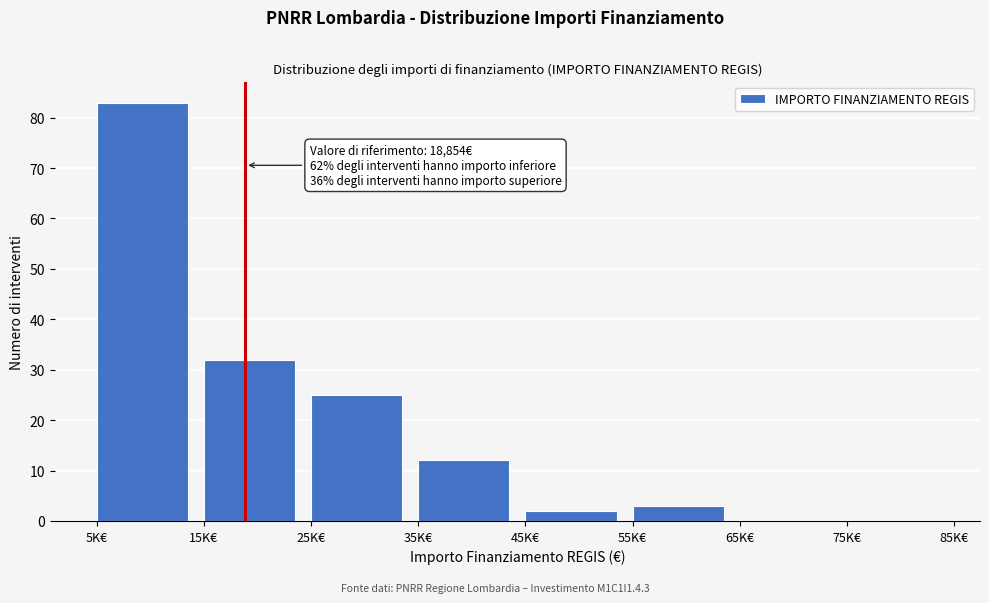

Reading left to right, list all the values displayed in this chart.

5K€=83	15K€=32	25K€=25	35K€=12	45K€=2	55K€=3	65K€=0	75K€=0